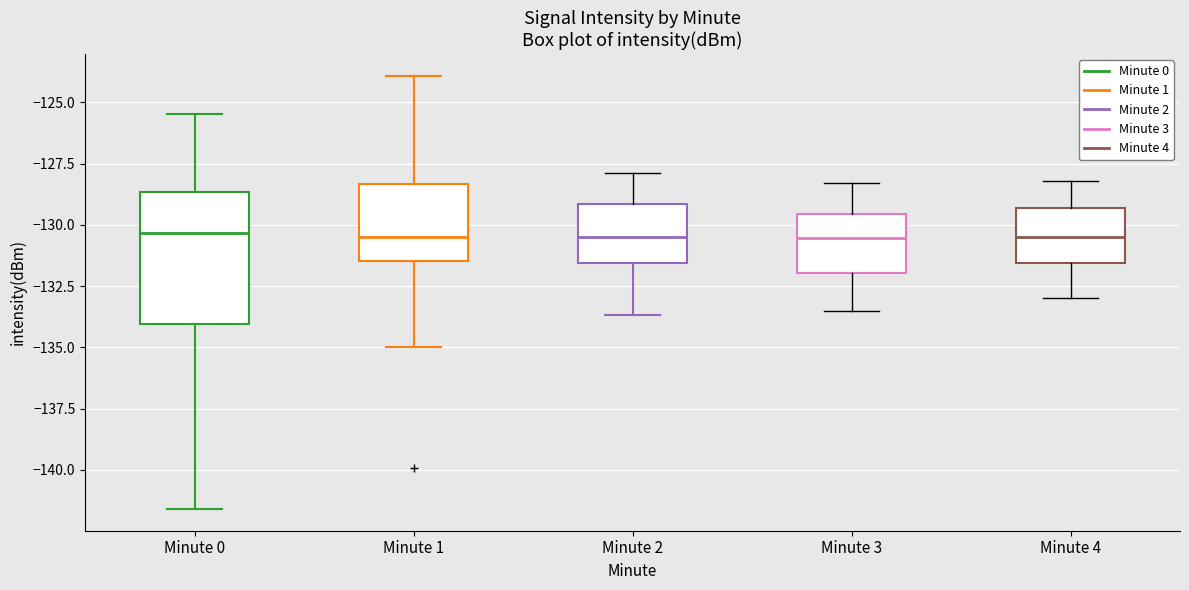

Reading left to right, transcribe this box plot: for each box, give where its median line is, the range the box spans, and where its two whiskers end, as read against the y-axis. The values are not printed on the chart, so give them approximately, as read against the axis.

Minute 0: median -130.5, box -134.0 to -128.5, whiskers -141.5 to -125.5
Minute 1: median -130.5, box -131.5 to -128.5, whiskers -135.0 to -124.0
Minute 2: median -130.5, box -131.5 to -129.0, whiskers -133.5 to -128.0
Minute 3: median -130.5, box -132.0 to -129.5, whiskers -133.5 to -128.5
Minute 4: median -130.5, box -131.5 to -129.5, whiskers -133.0 to -128.0